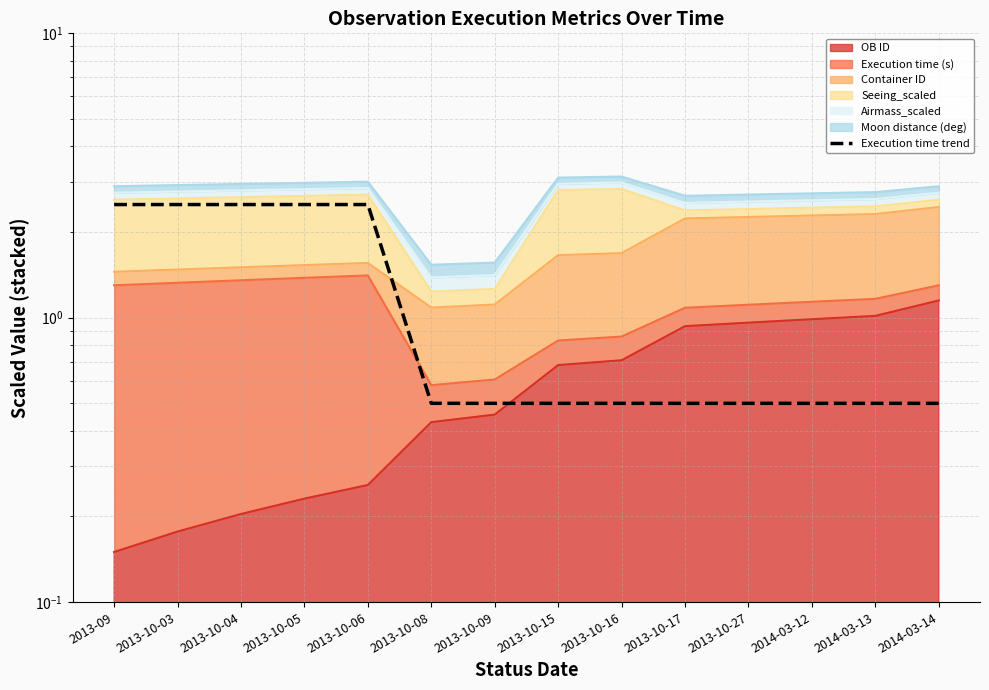

Between 2013-10-16 and 2013-10-08, which is larger?

2013-10-16